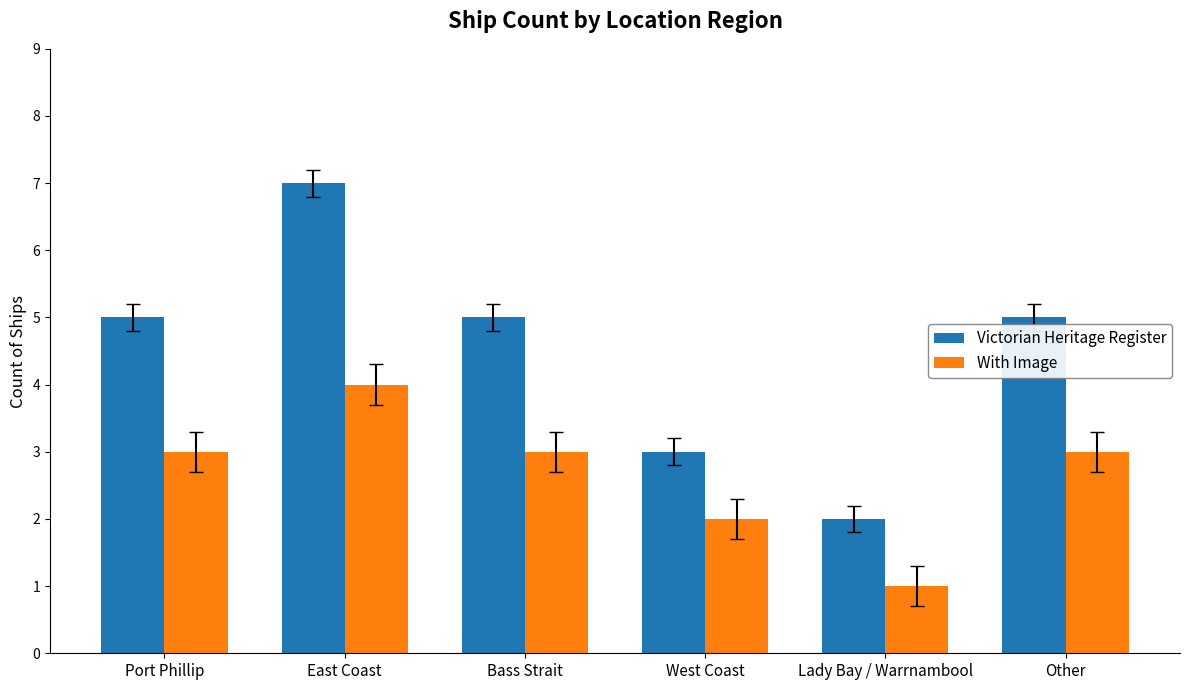

What are all the series names shown in the legend?

Victorian Heritage Register, With Image